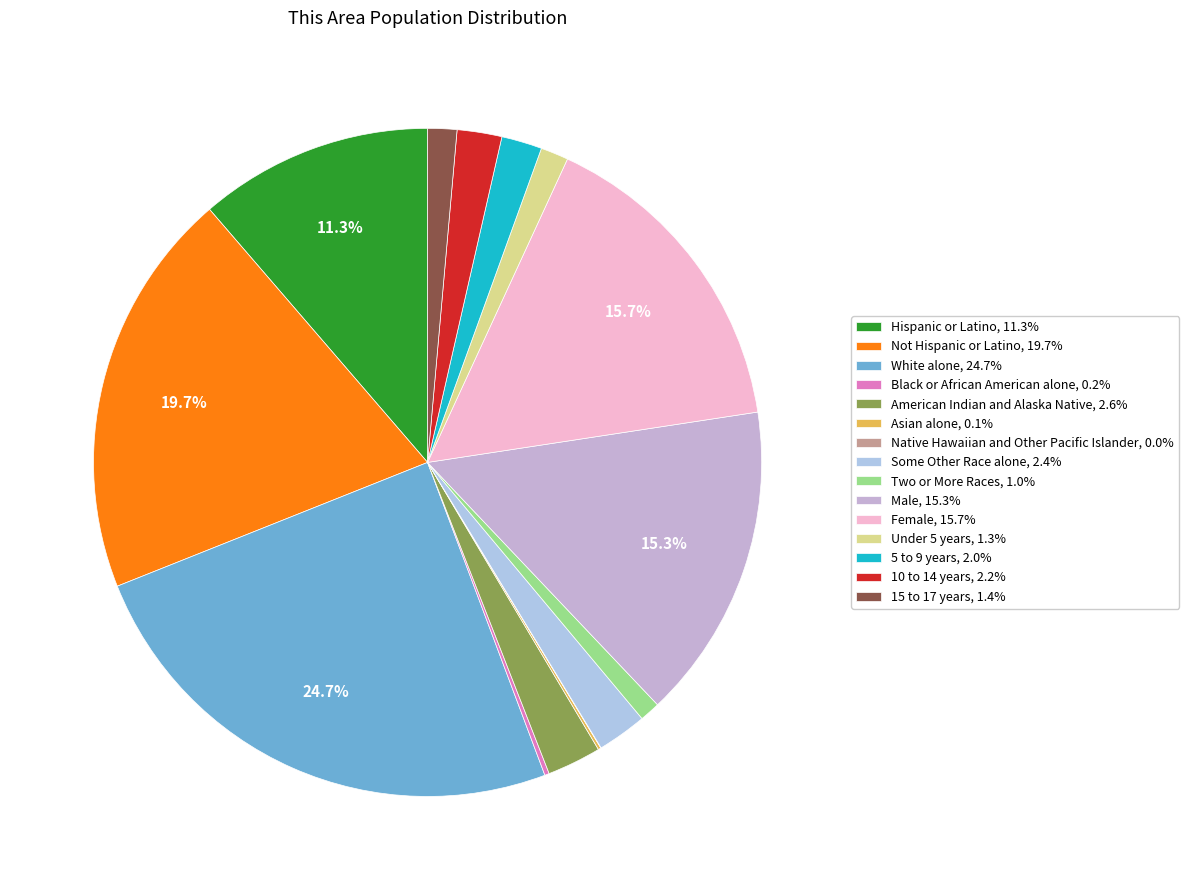

Is there a majority slice in this chart?

No